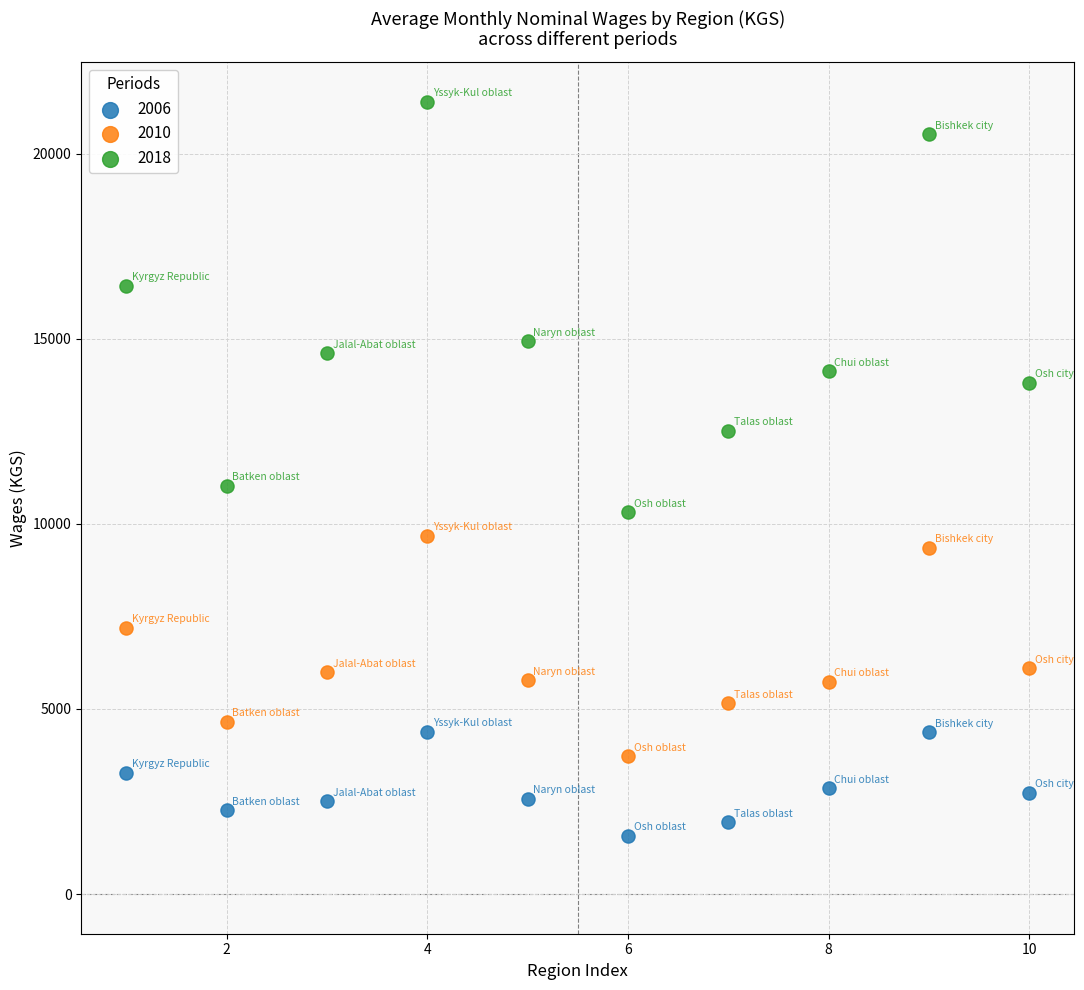

What are all the series names shown in the legend?

2006, 2010, 2018